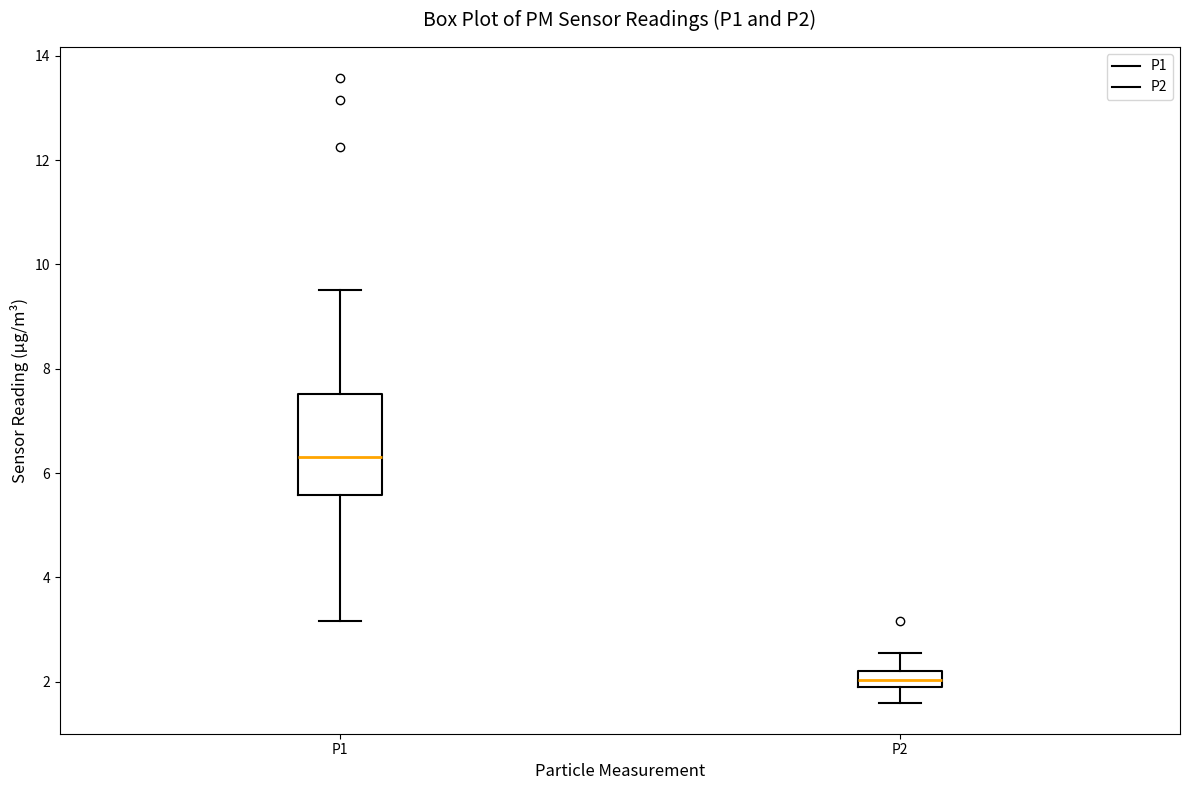

Which box's median line is the lowest?

P2